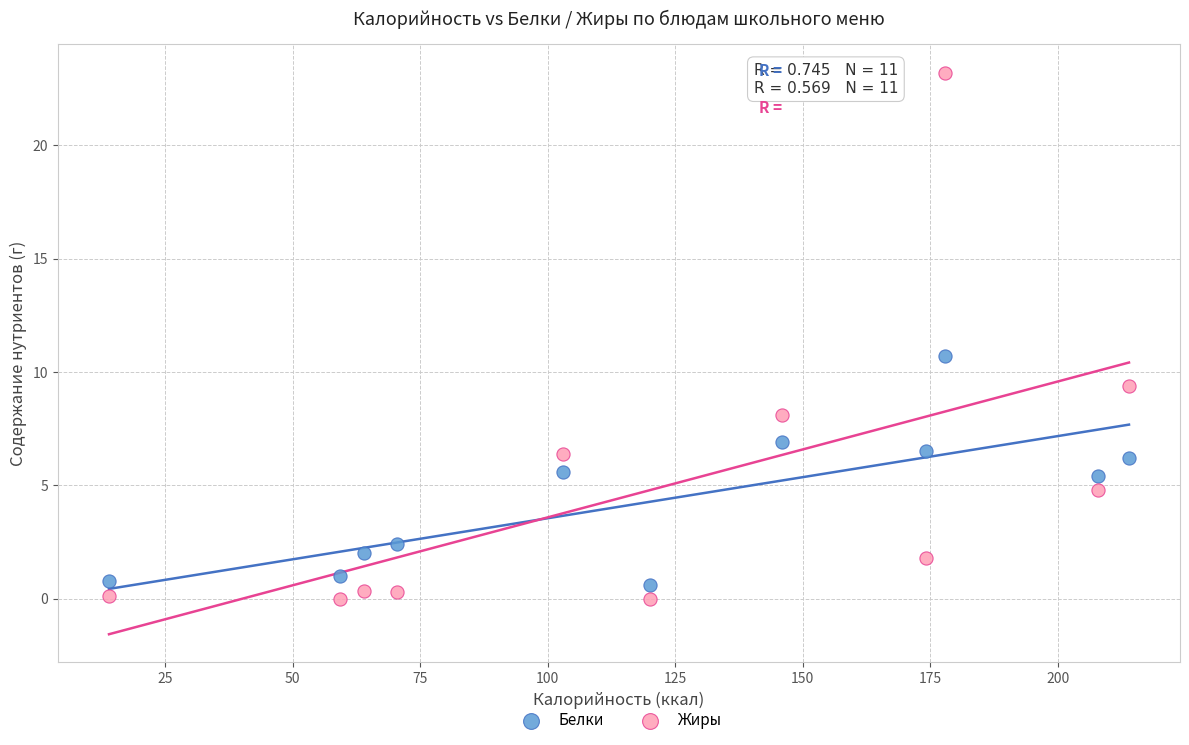

Which series reaches the maximum Y coordinate?

Жиры